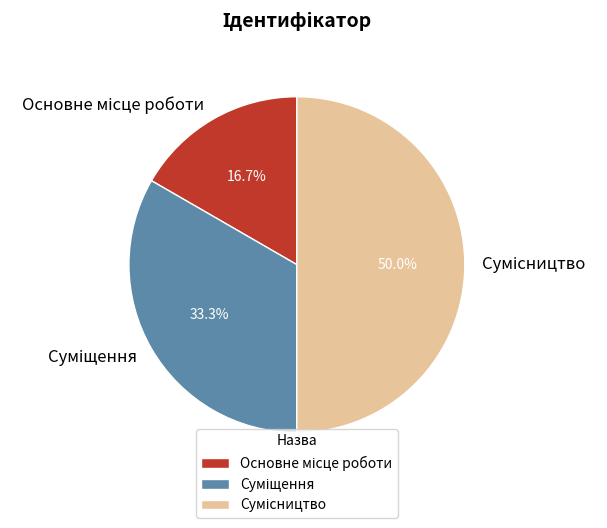

How many slices are in this pie chart?

3